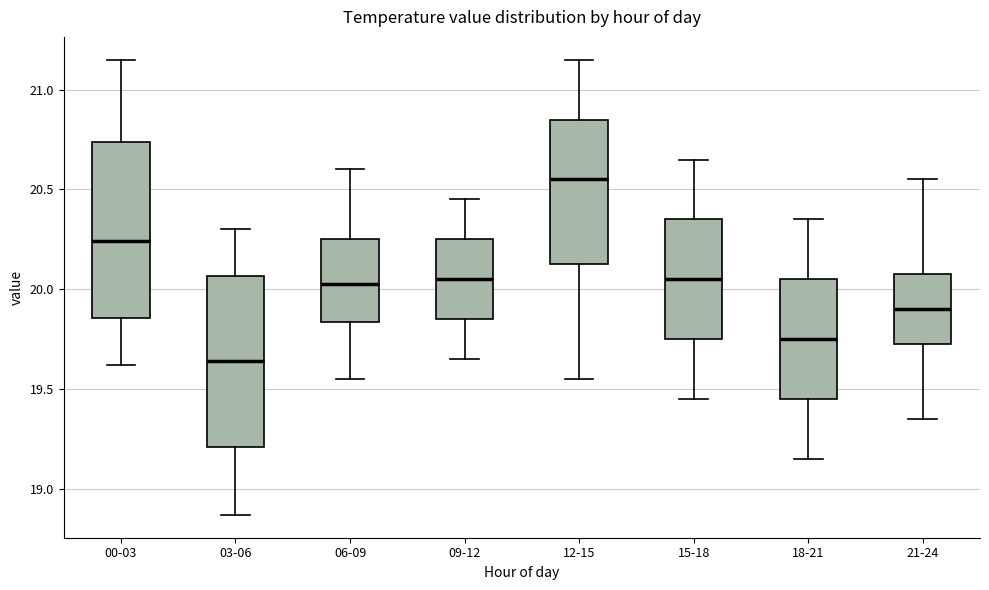

Reading left to right, transcribe this box plot: for each box, give where its median line is, the range the box spans, and where its two whiskers end, as read against the y-axis. The values are not printed on the chart, so give them approximately, as read against the axis.

00-03: median 20.25, box 19.85 to 20.75, whiskers 19.60 to 21.15
03-06: median 19.65, box 19.20 to 20.05, whiskers 18.85 to 20.30
06-09: median 20.05, box 19.85 to 20.25, whiskers 19.55 to 20.60
09-12: median 20.05, box 19.85 to 20.25, whiskers 19.65 to 20.45
12-15: median 20.55, box 20.15 to 20.85, whiskers 19.55 to 21.15
15-18: median 20.05, box 19.75 to 20.35, whiskers 19.45 to 20.65
18-21: median 19.75, box 19.45 to 20.05, whiskers 19.15 to 20.35
21-24: median 19.90, box 19.75 to 20.10, whiskers 19.35 to 20.55